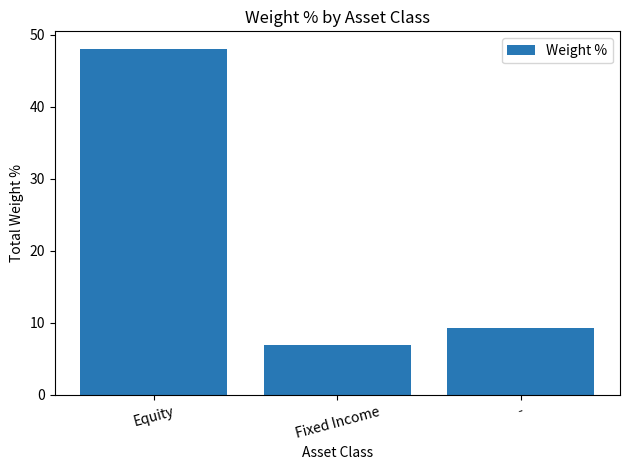

Reading left to right, what are all the values shown in this chart?

Equity=48.0	Fixed Income=6.9	-=9.3